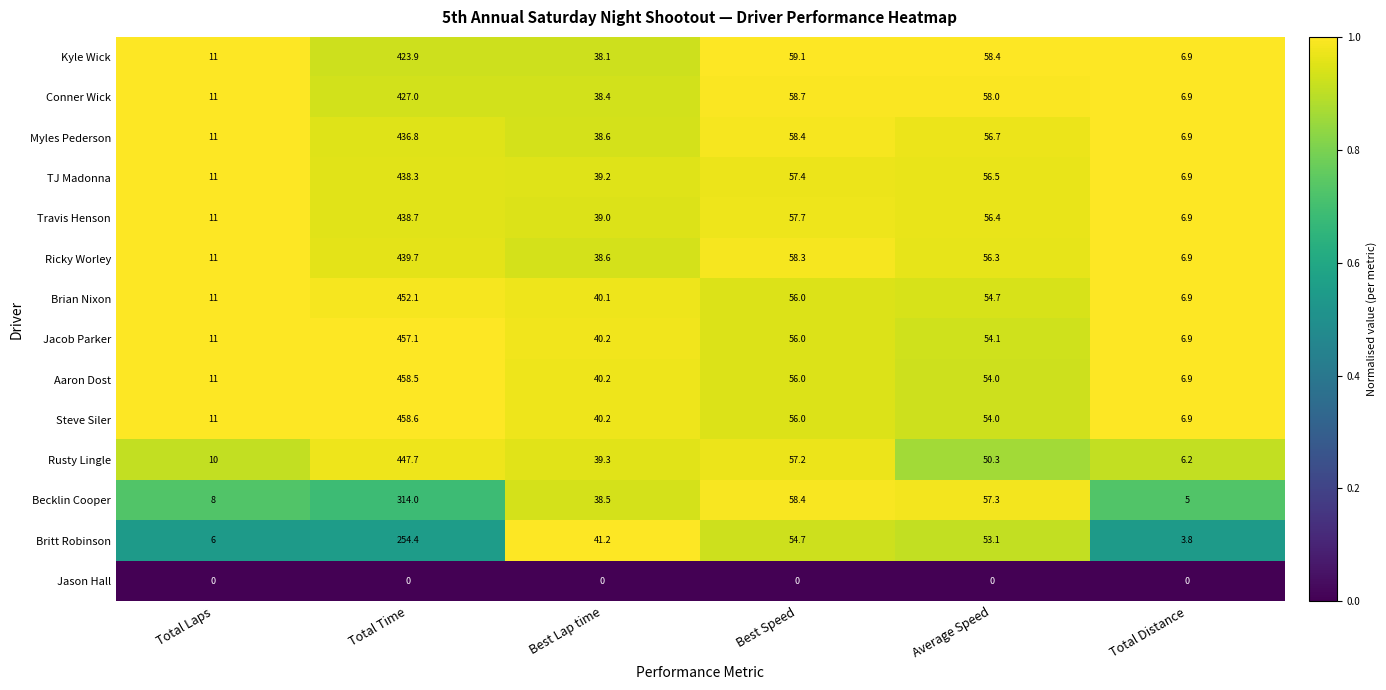

Rank the series by their maximum value, from highest to lowest.

Steve Siler, Aaron Dost, Jacob Parker, Brian Nixon, Rusty Lingle, Ricky Worley, Travis Henson, TJ Madonna, Myles Pederson, Conner Wick, Kyle Wick, Becklin Cooper, Britt Robinson, Jason Hall